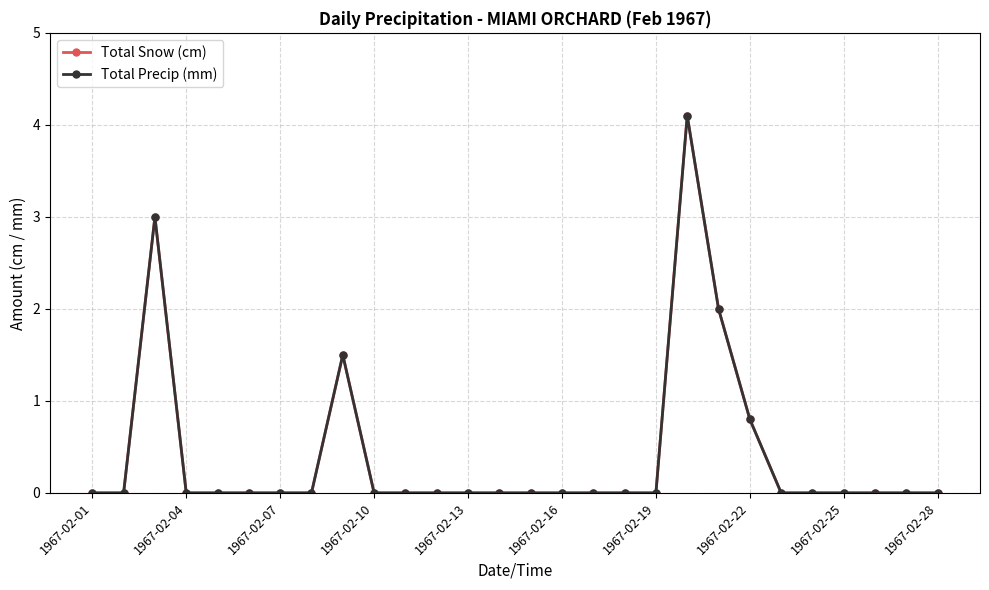

How many values in Total Snow (cm) are above zero?

5